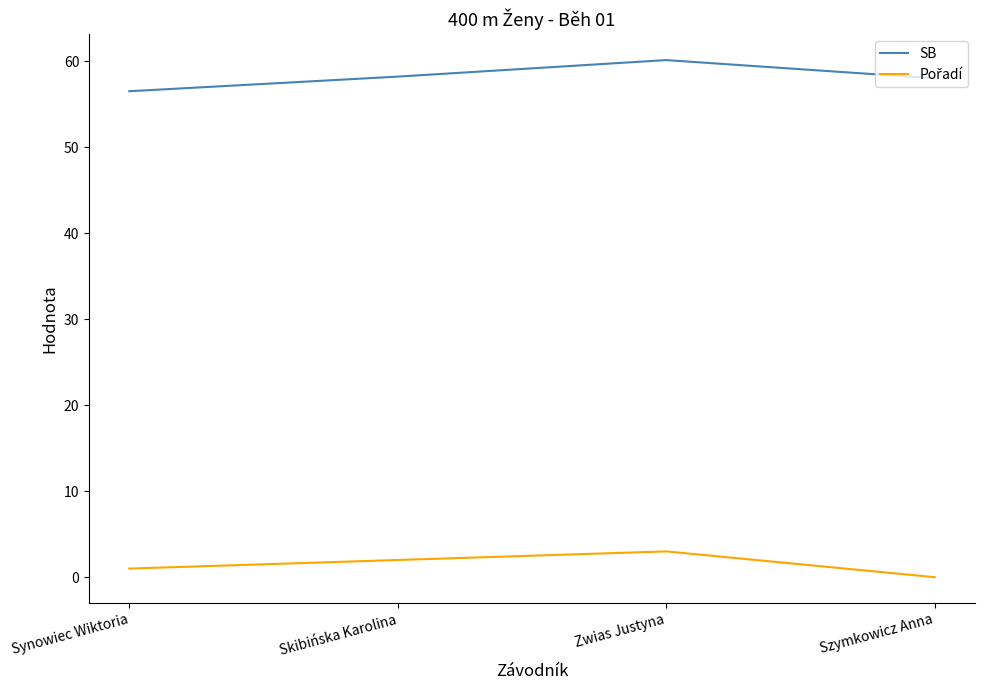

What is the highest value of the SB series?

60.1